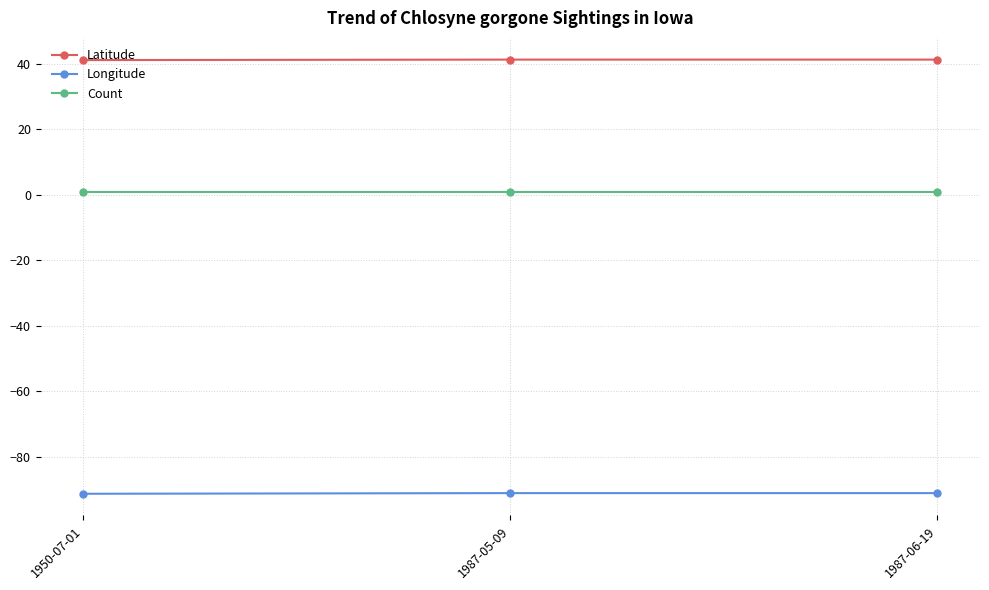

What is the label of the 2nd point from the left?

1987-05-09